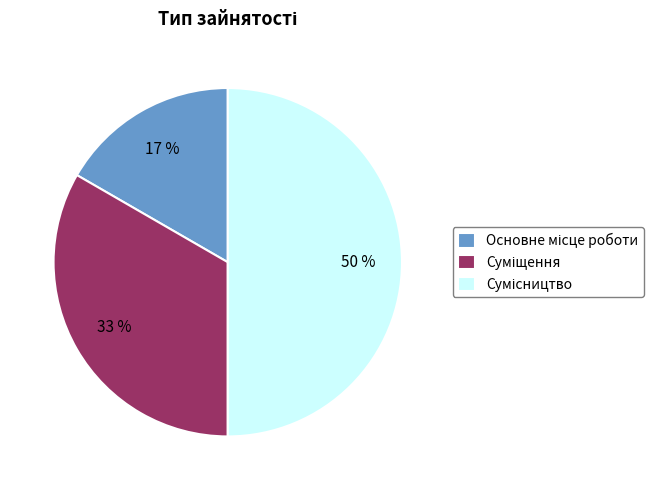

To the nearest percent, what is the average slice percentage?

33%